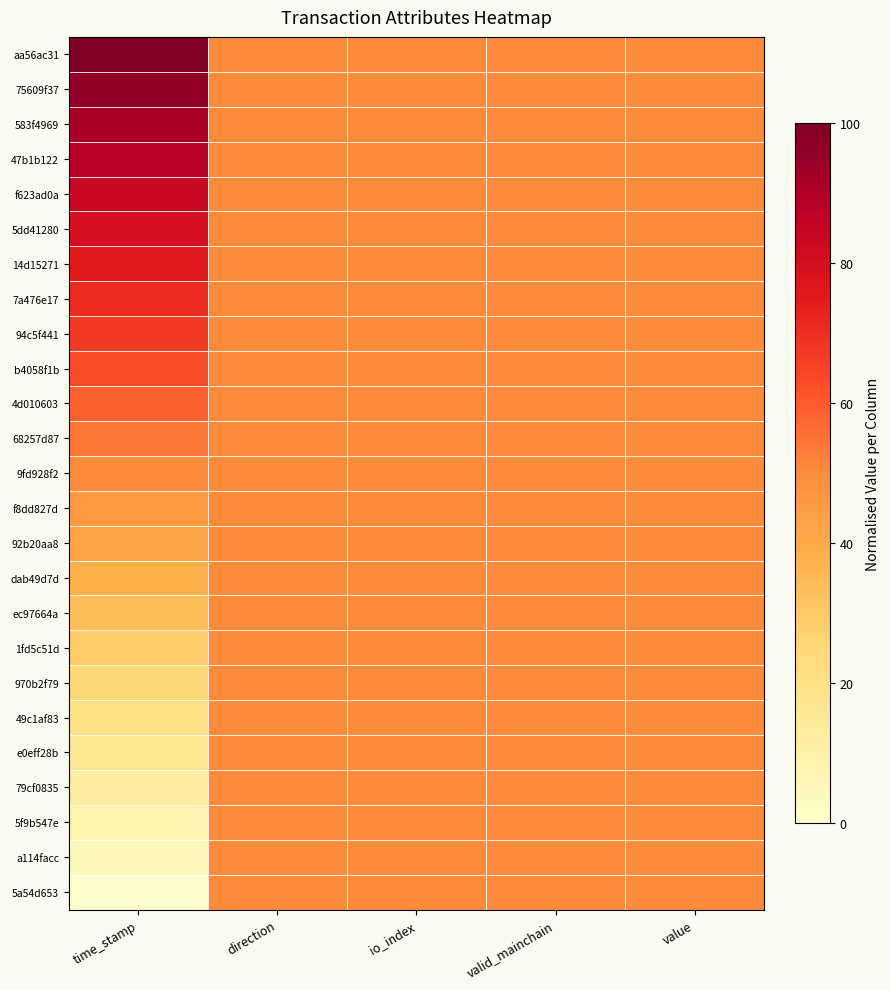

At which category is the sum across all series the highest?

time_stamp